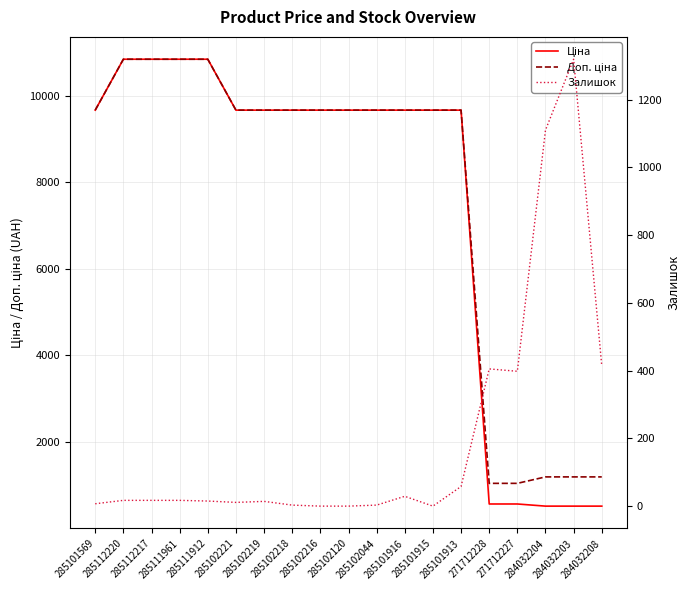

At which label is Доп. ціна closest to 5944?

285101569